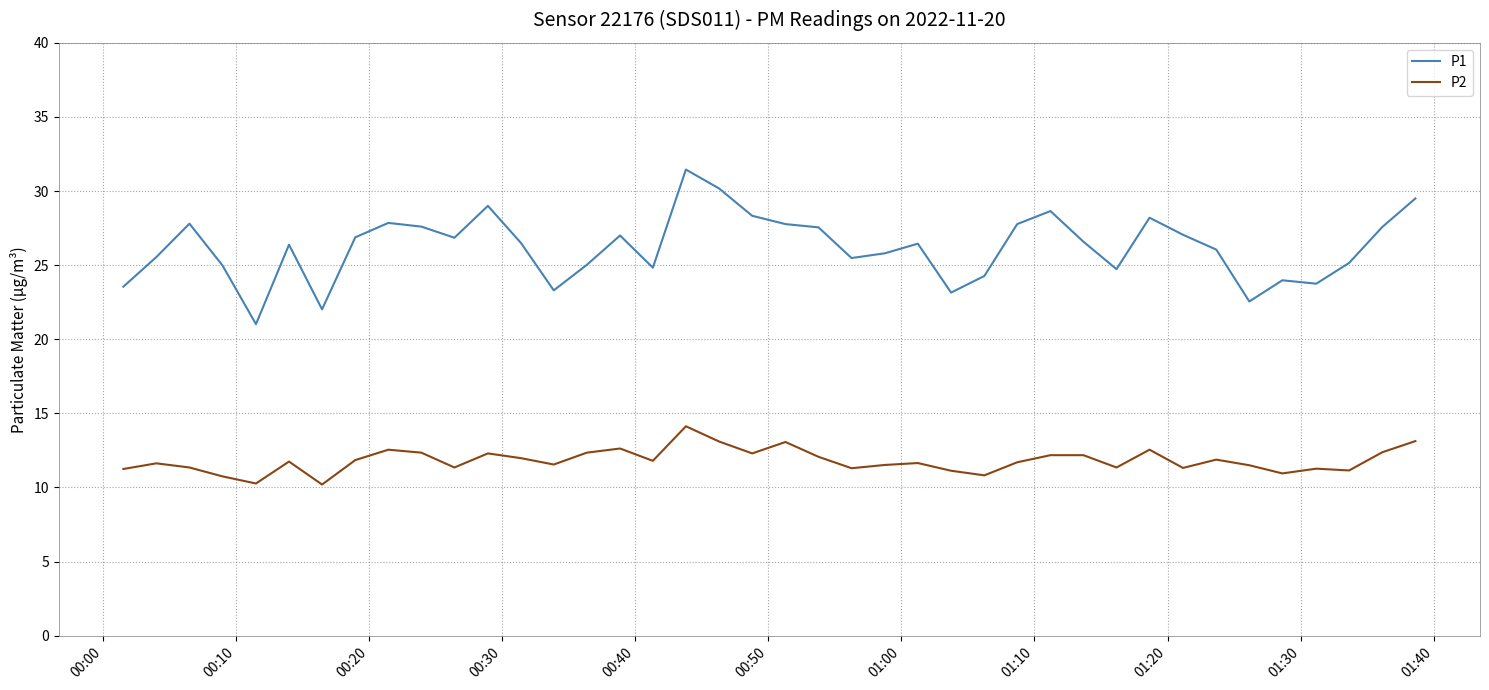

Which series has the largest total across all categories?

P1